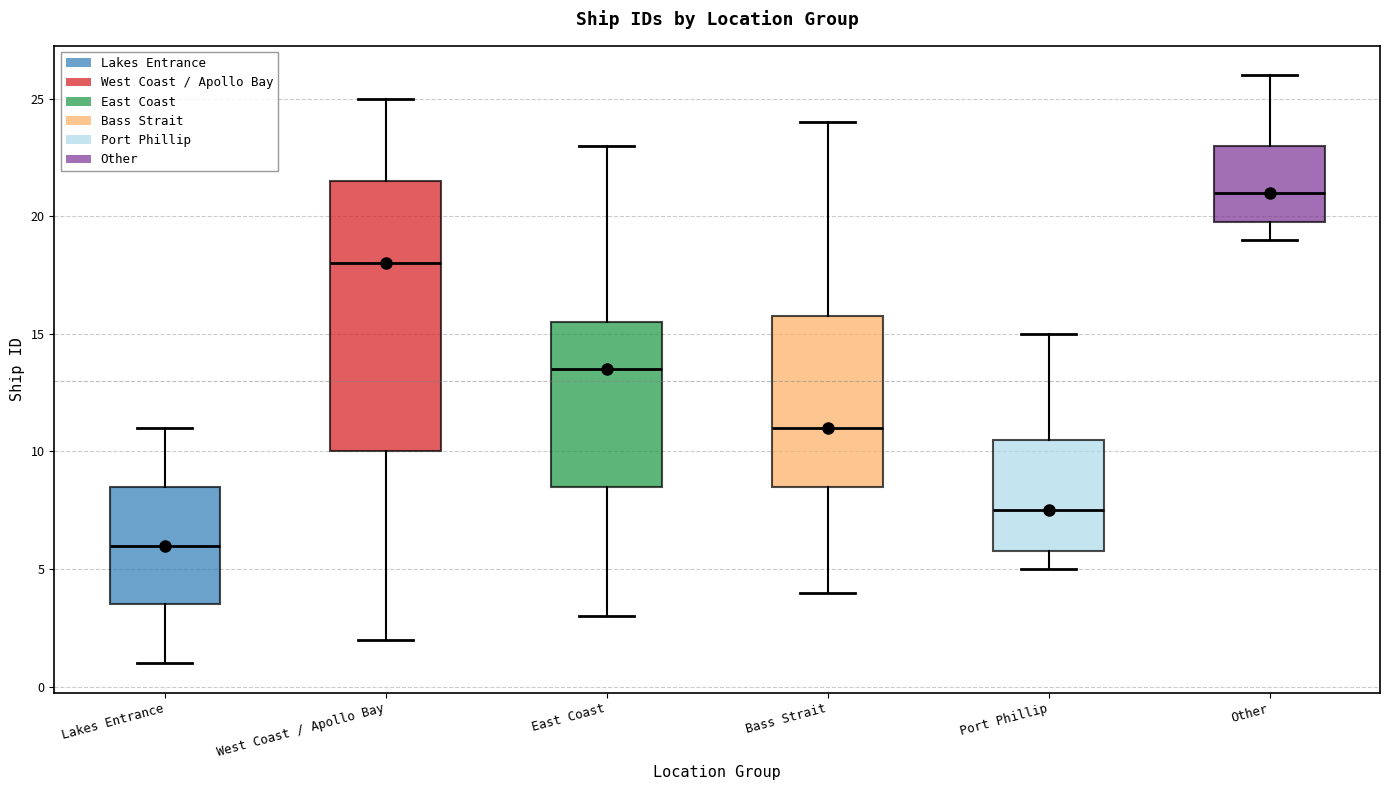

Which box's median line is the lowest?

Lakes Entrance